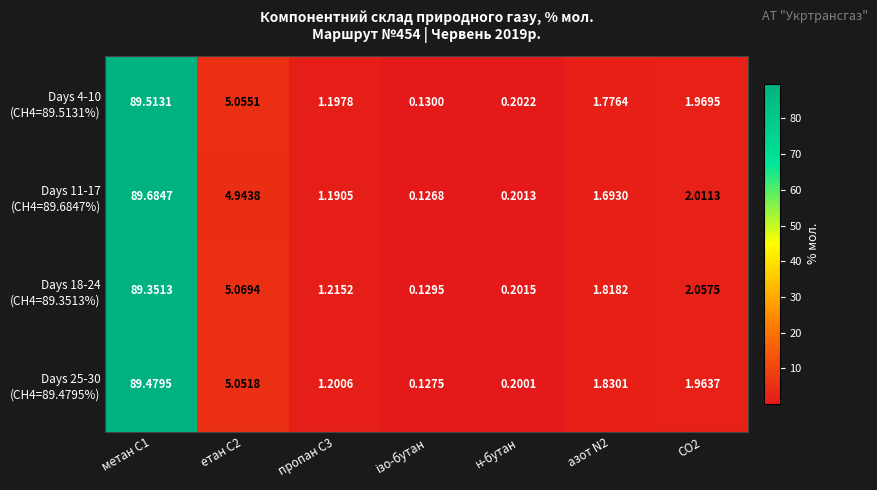

How many categories are shown in the chart?

7